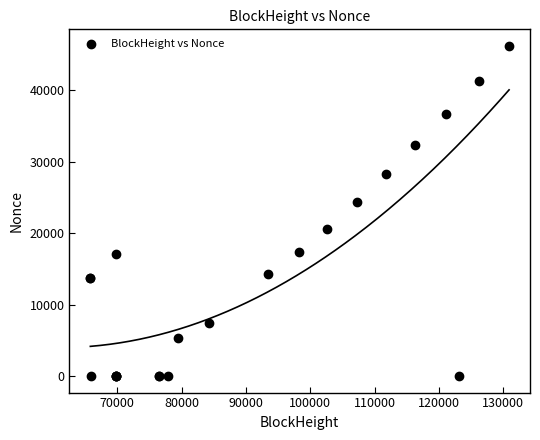

What Y value in the scatter plot is closest to 23115?

24319